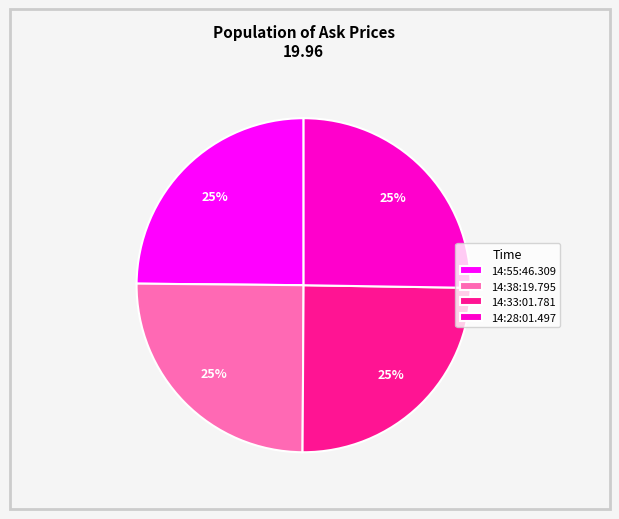

Is there any slice that represents more than half of the pie?

No